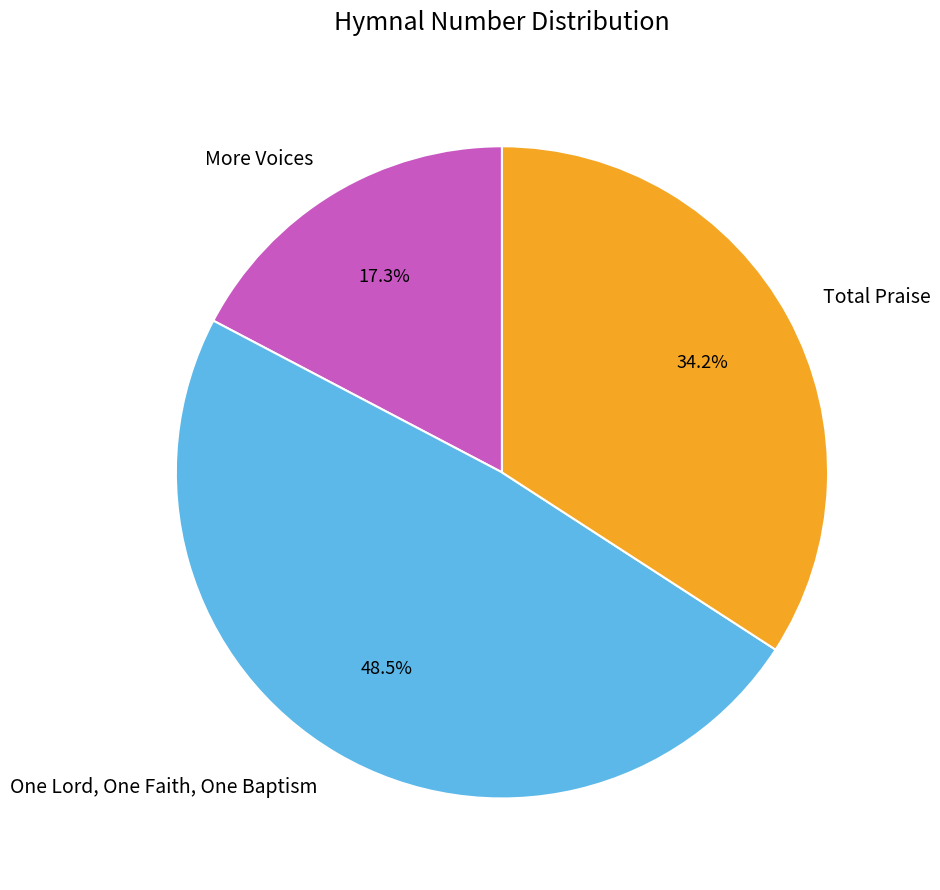

Rank the categories by value from lowest to highest.

More Voices, Total Praise, One Lord, One Faith, One Baptism